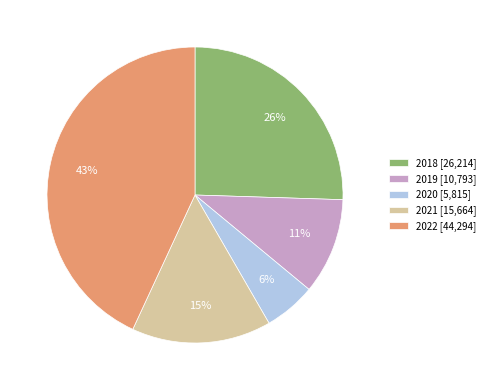

To the nearest percent, what is the average slice percentage?

20%